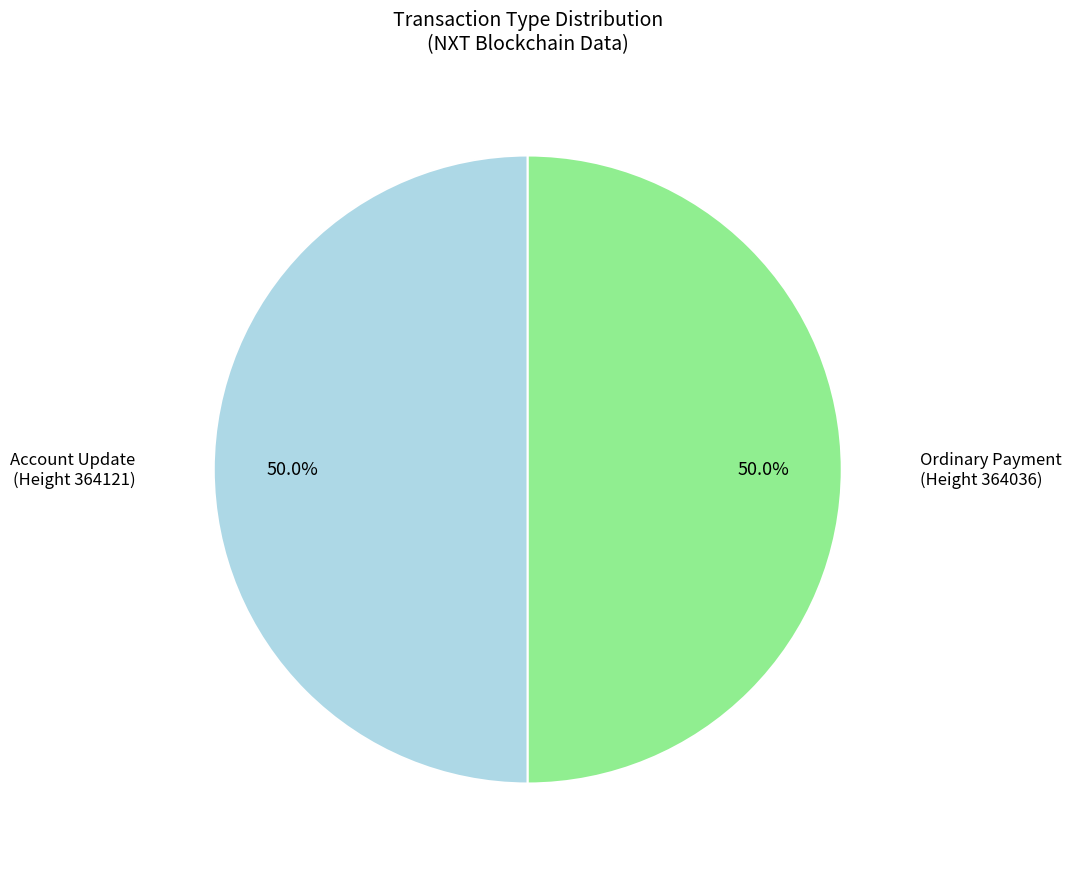

Approximately how many times larger is the value at Account Update (Height 364121) compared to Ordinary Payment (Height 364036)?

1.0